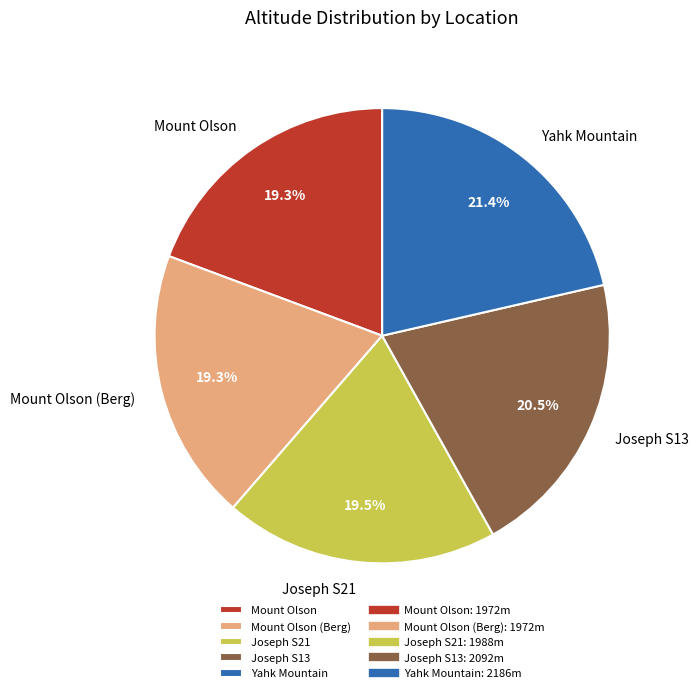

What portion of the pie excludes Yahk Mountain?

78.6%